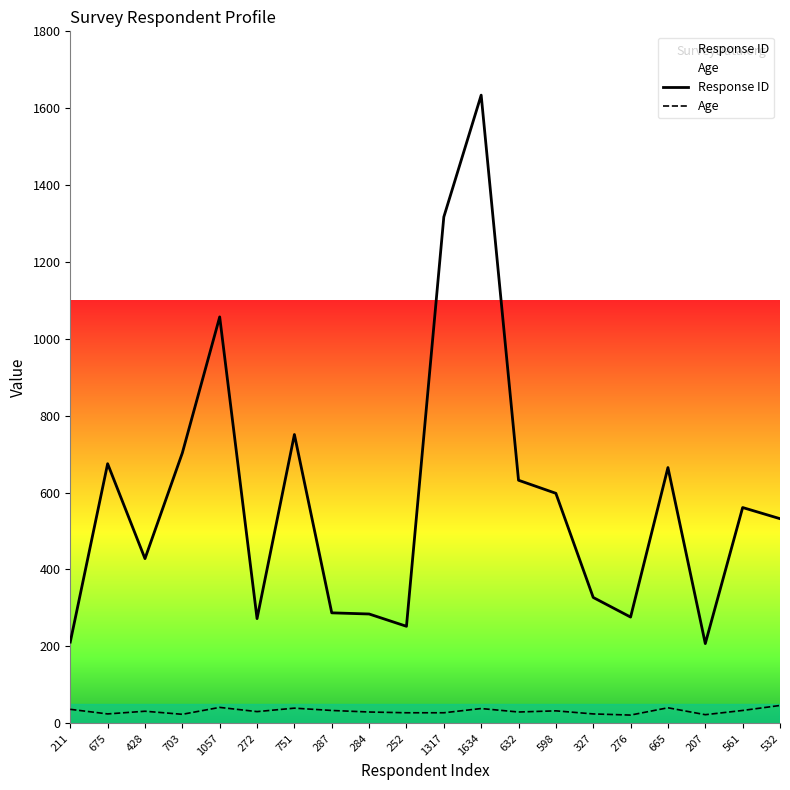

What is the highest value of the Response ID series?

1634